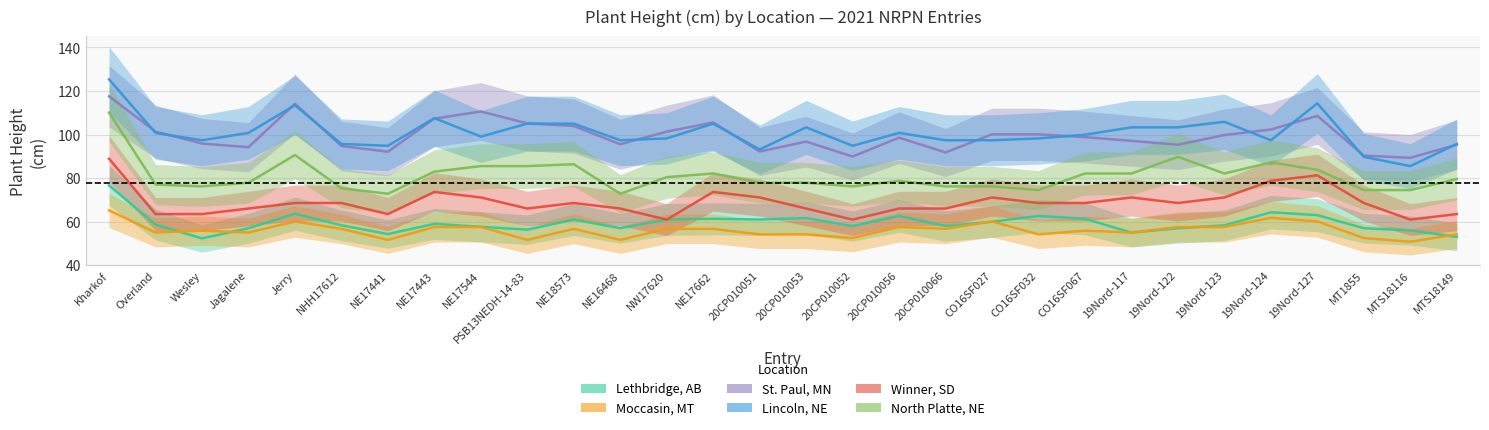

What is the label of the 18th point from the right?

NW17620